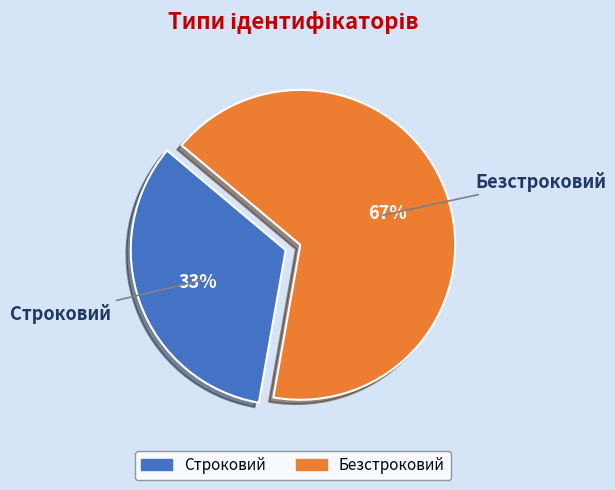

What is the ratio of the value at Строковий to the value at Безстроковий?

0.5